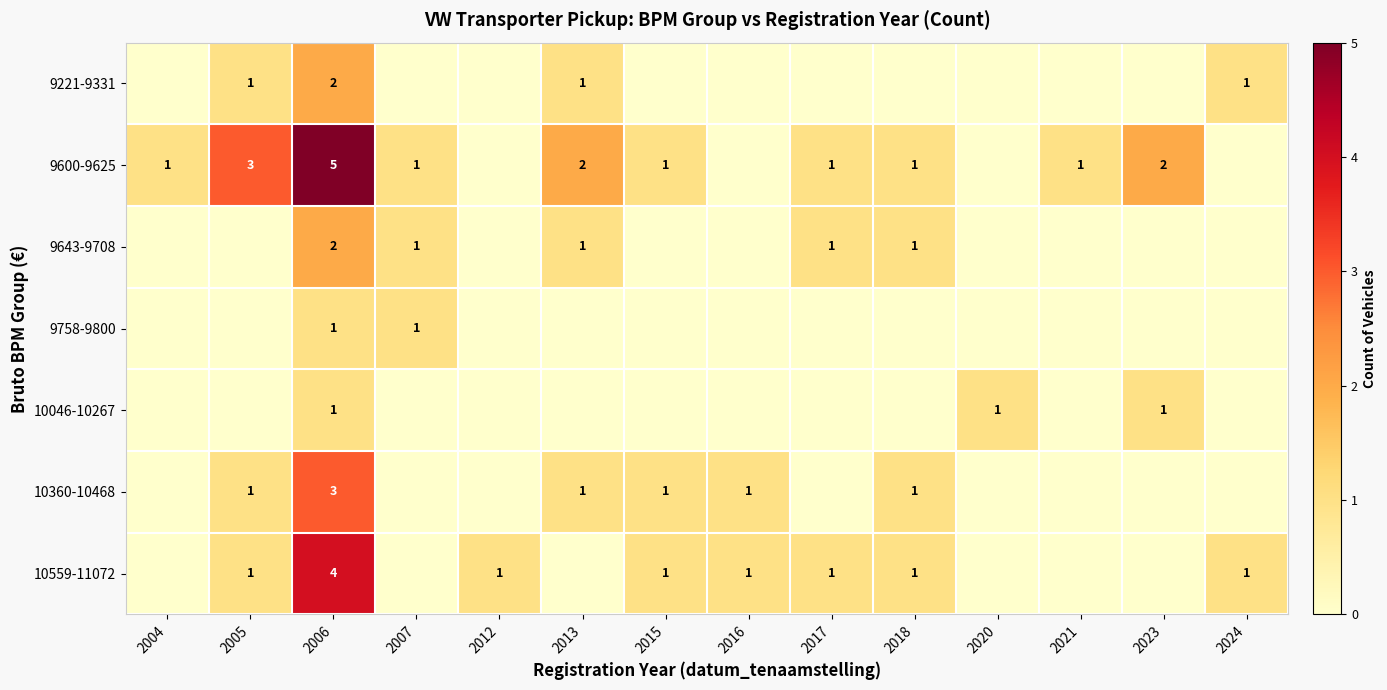

The value of 10360-10468 at 2016 is 1. True or false?

True